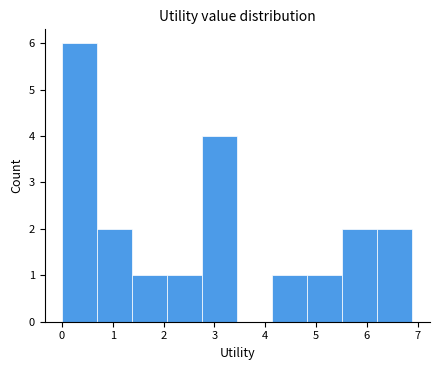

Reading left to right, list every bar in this chart as the range it spans on the x-axis followed by its height. Neither the bar edges nor the heights are printed on the chart, so give them approximately, as read against the axes.

0.00 to 0.69: 6
0.69 to 1.38: 2
1.38 to 2.07: 1
2.07 to 2.76: 1
2.76 to 3.45: 4
3.45 to 4.14: 0
4.14 to 4.83: 1
4.83 to 5.52: 1
5.52 to 6.21: 2
6.21 to 6.90: 2